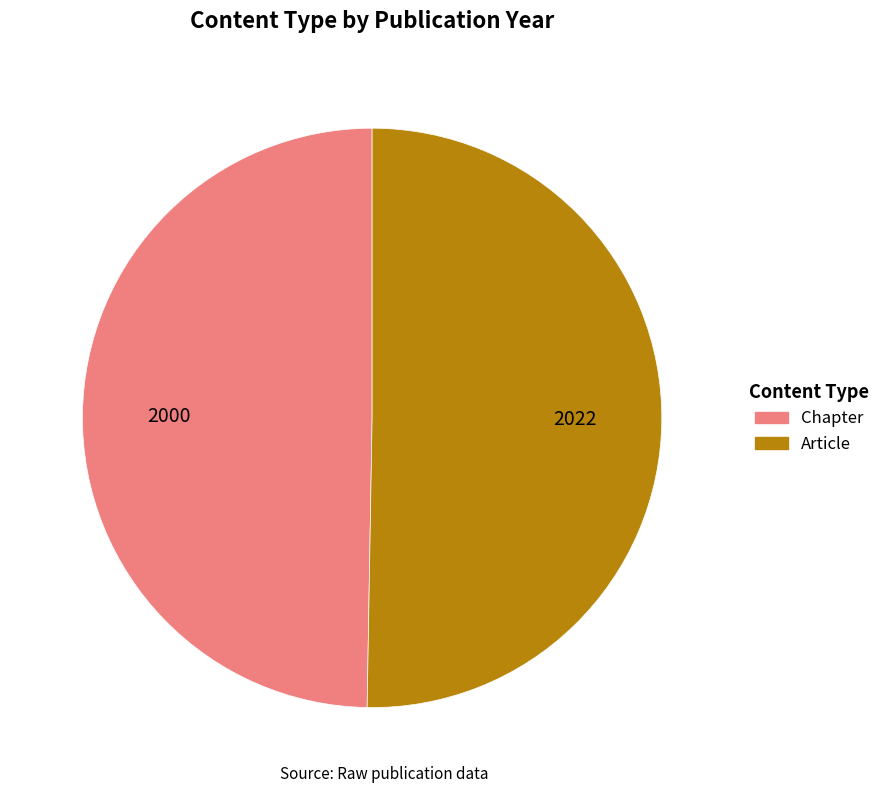

Which category has the biggest portion of the pie?

Article